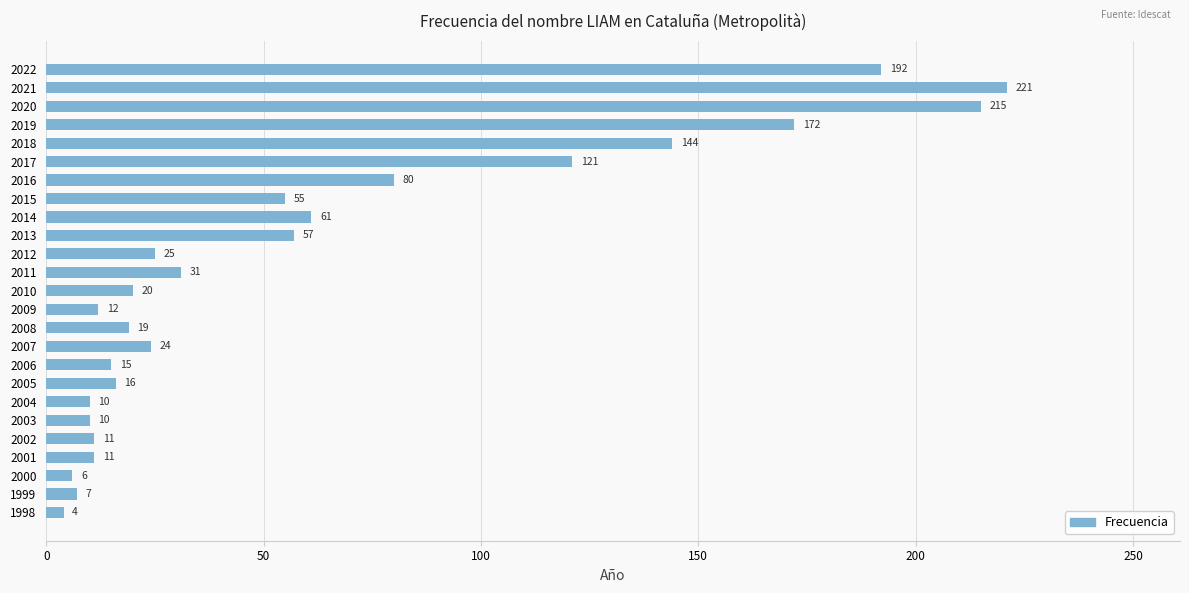

Reading bottom to top, transcribe all the data shown in this chart.

1998=4	1999=7	2000=6	2001=11	2002=11	2003=10	2004=10	2005=16	2006=15	2007=24	2008=19	2009=12	2010=20	2011=31	2012=25	2013=57	2014=61	2015=55	2016=80	2017=121	2018=144	2019=172	2020=215	2021=221	2022=192